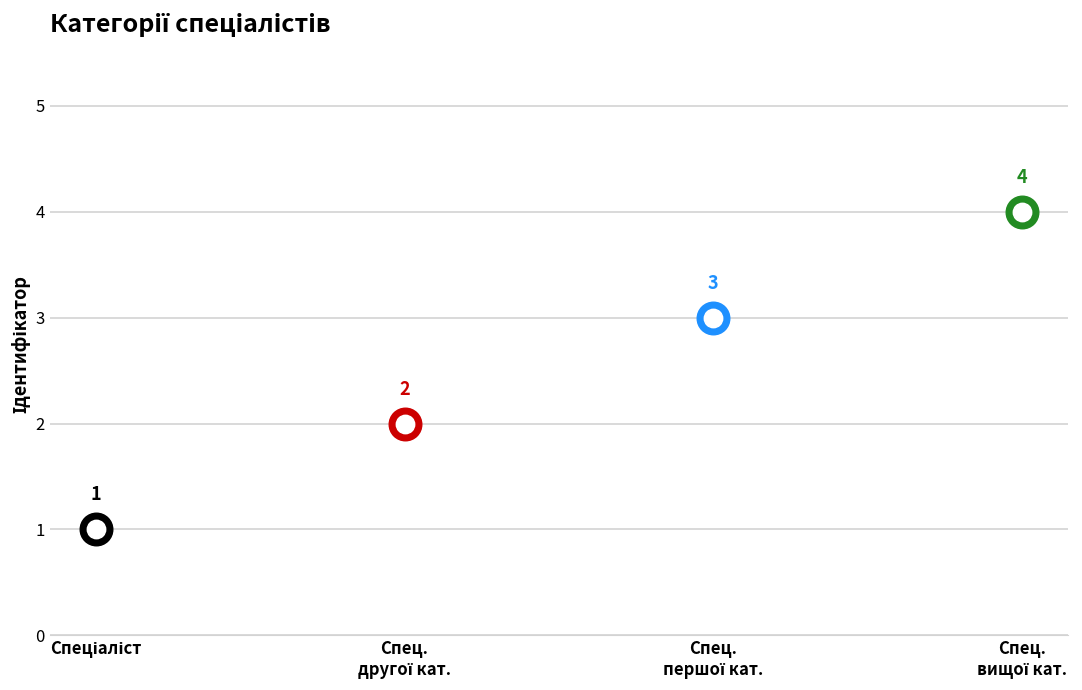

What is the change in value from Спеціаліст першої категорії to Спеціаліст вищої категорії?

+1